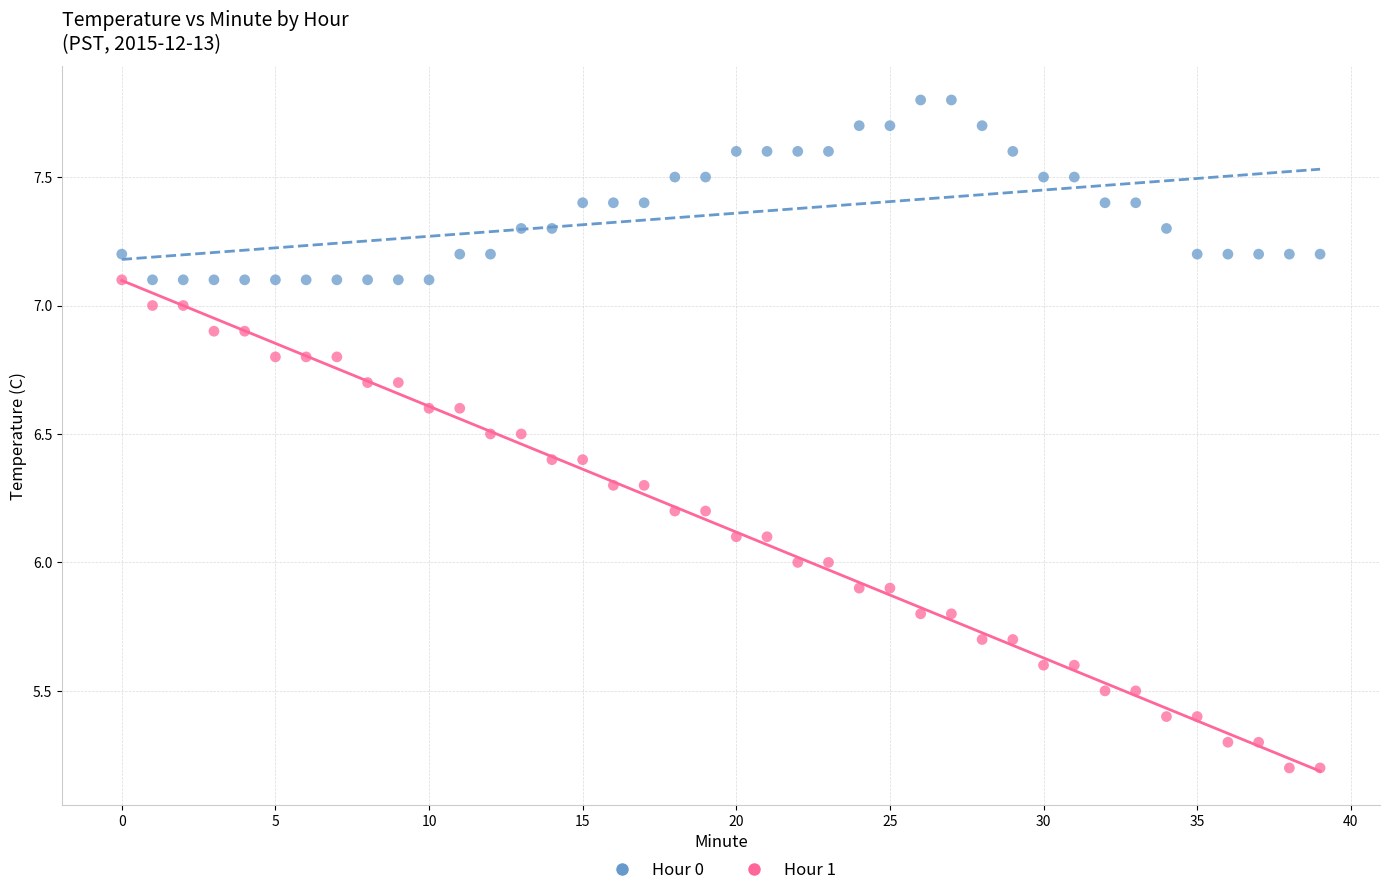

Which series reaches the minimum Y coordinate?

Hour 1